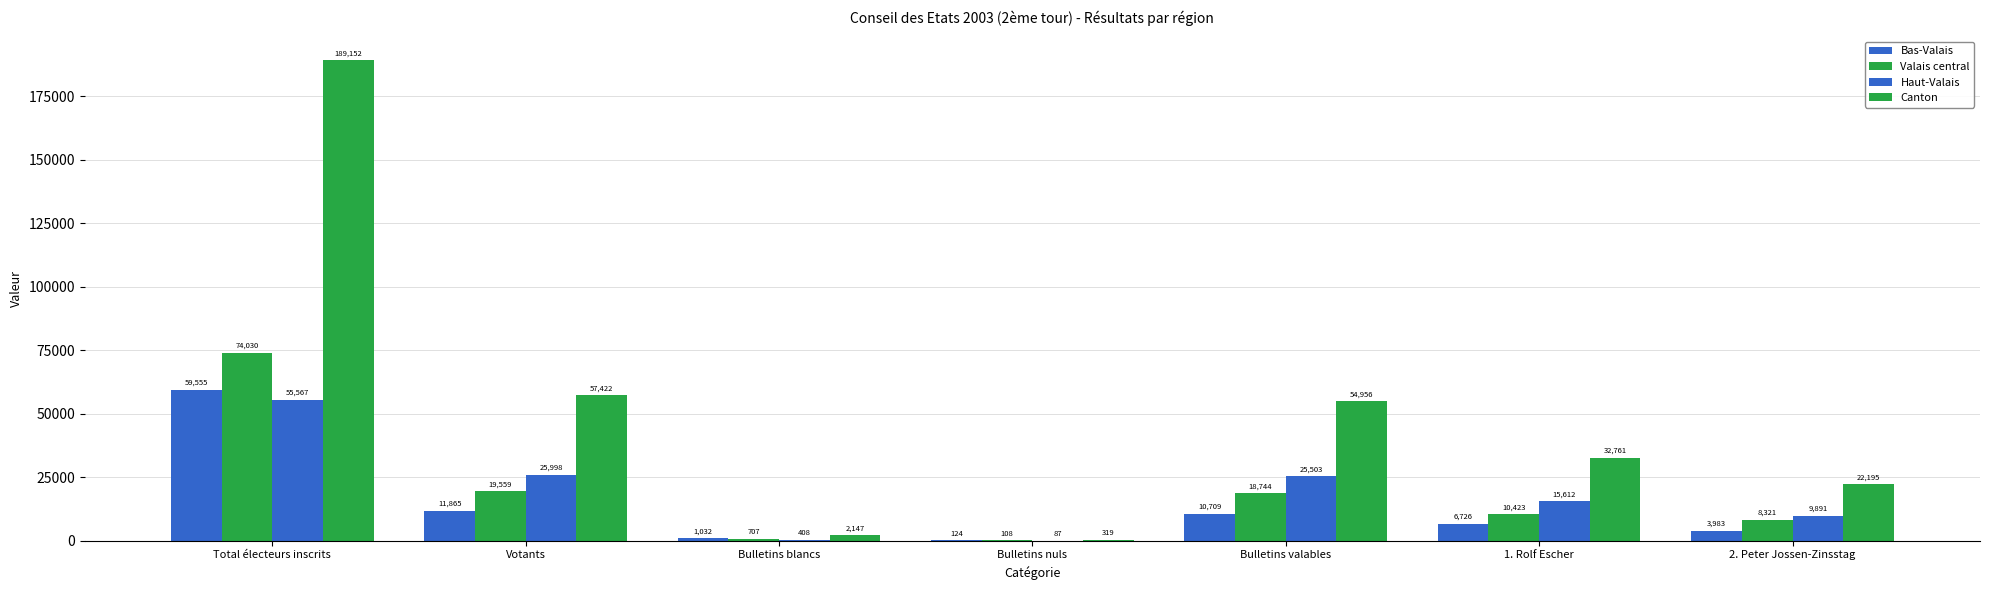

How many series are shown in this chart?

4